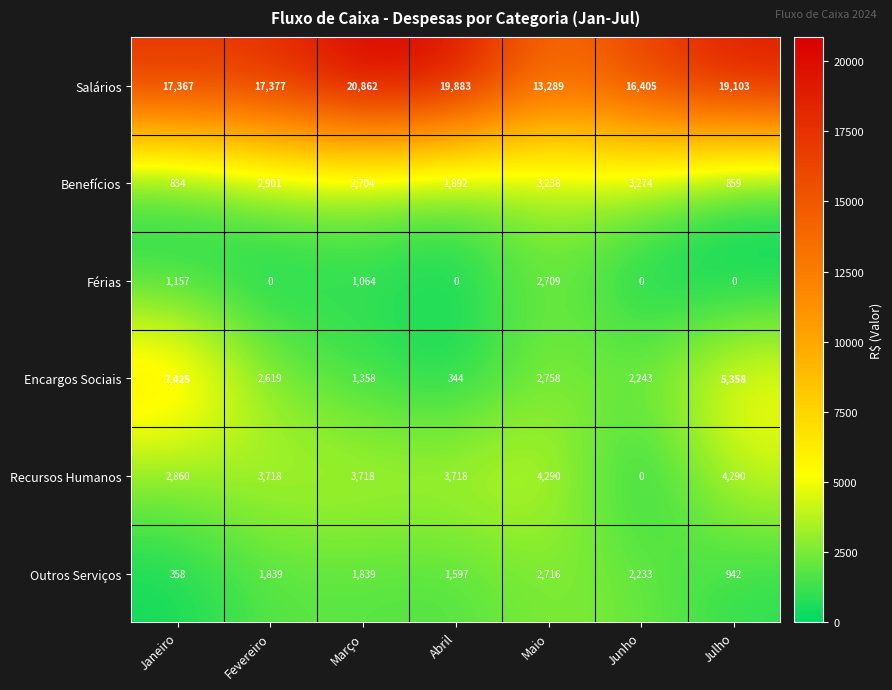

Which series has the largest range (max minus min)?

Salários